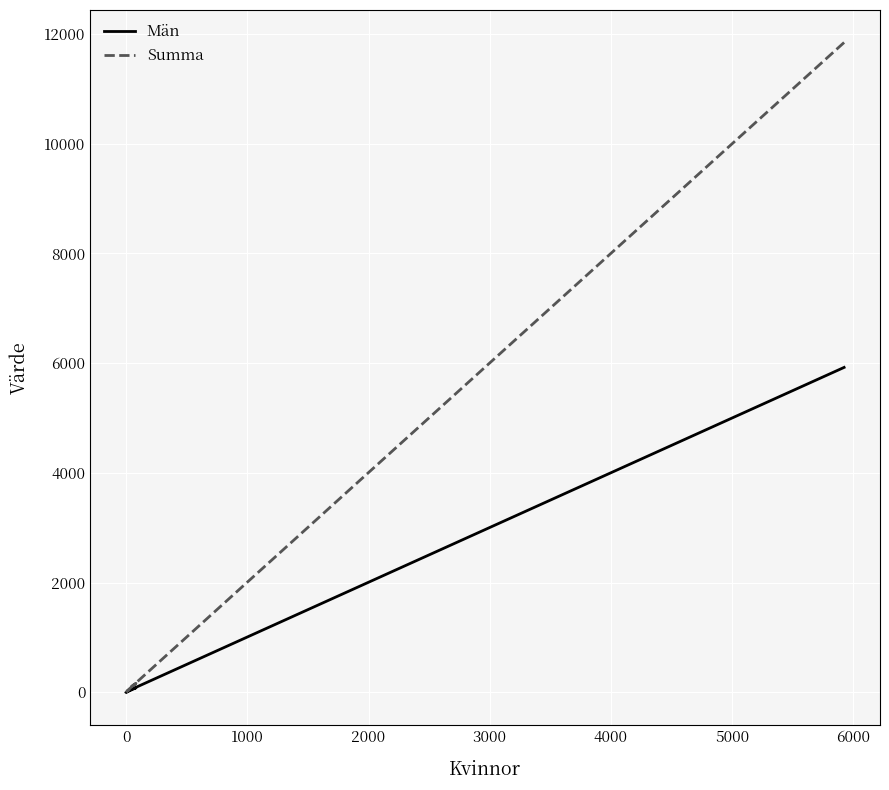

What is the difference between the maximum and second lowest values in the Män series?

5923